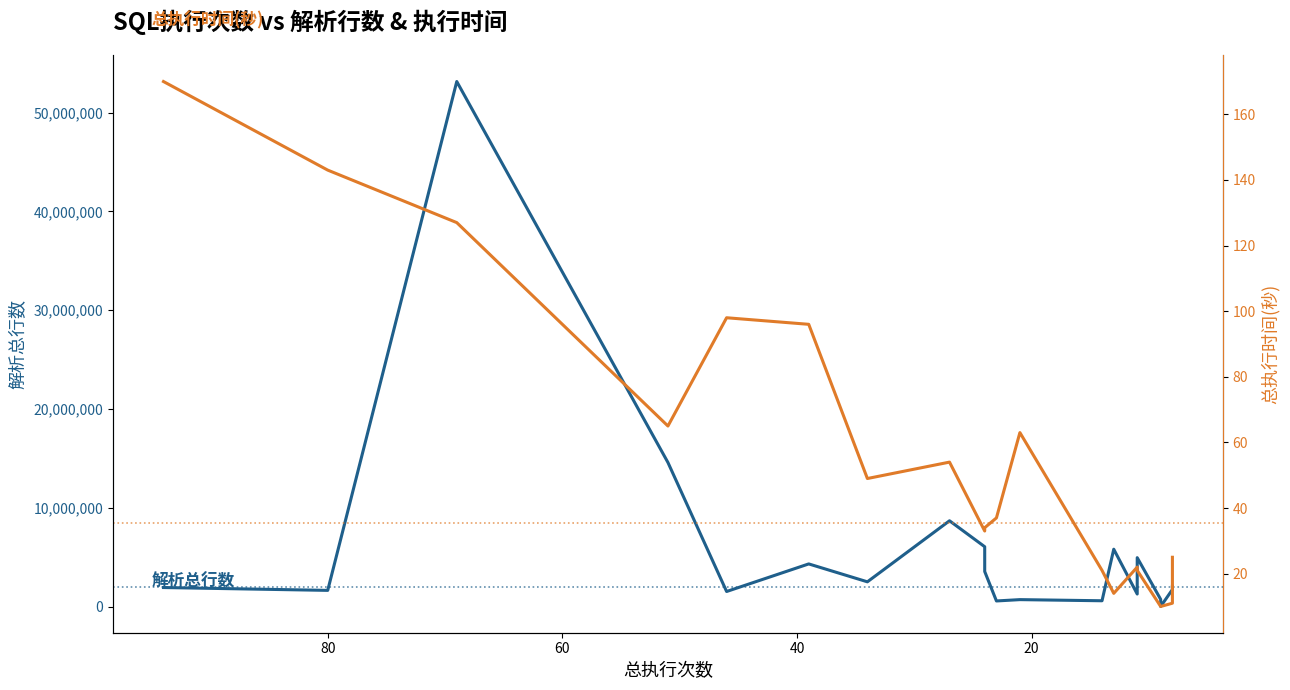

The value of 总执行时间(秒) at 7 is 92. True or false?

False